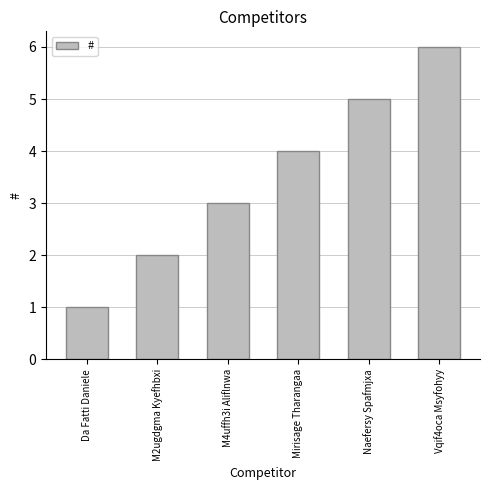

What is the value of the 1st bar from the left?

1